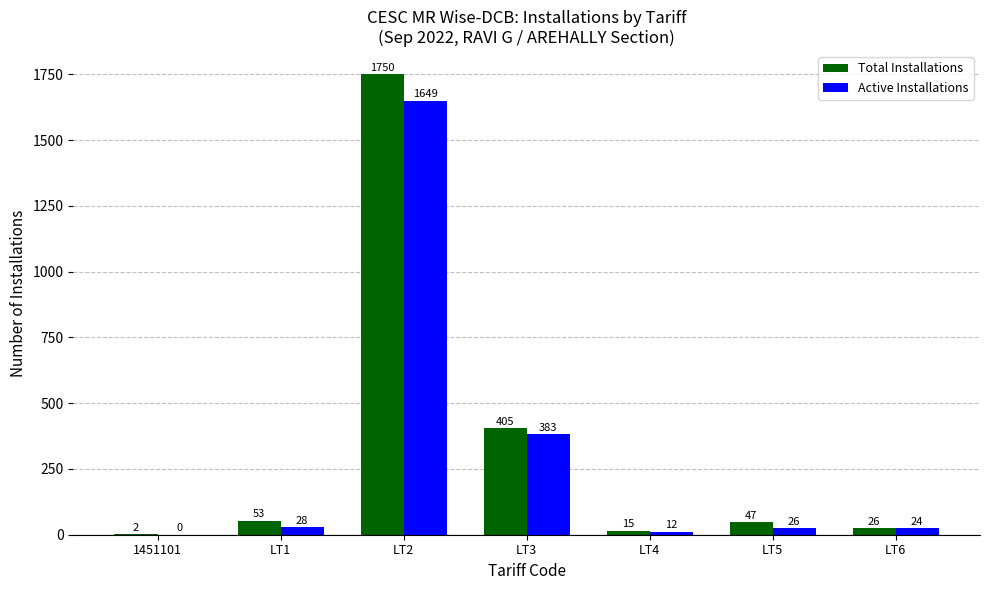

Which series has the widest spread of values?

Total Installations